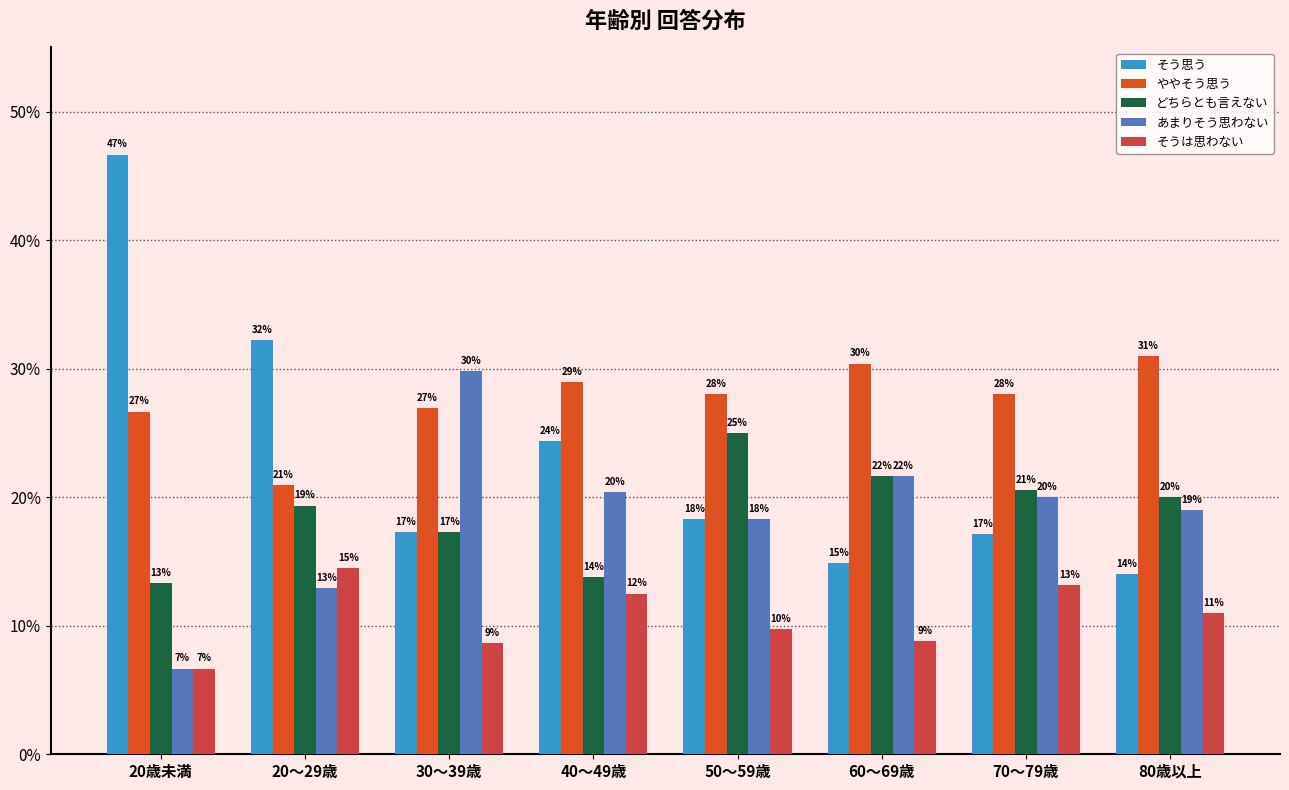

What are all the series names shown in the legend?

そう思う, ややそう思う, どちらとも言えない, あまりそう思わない, そうは思わない